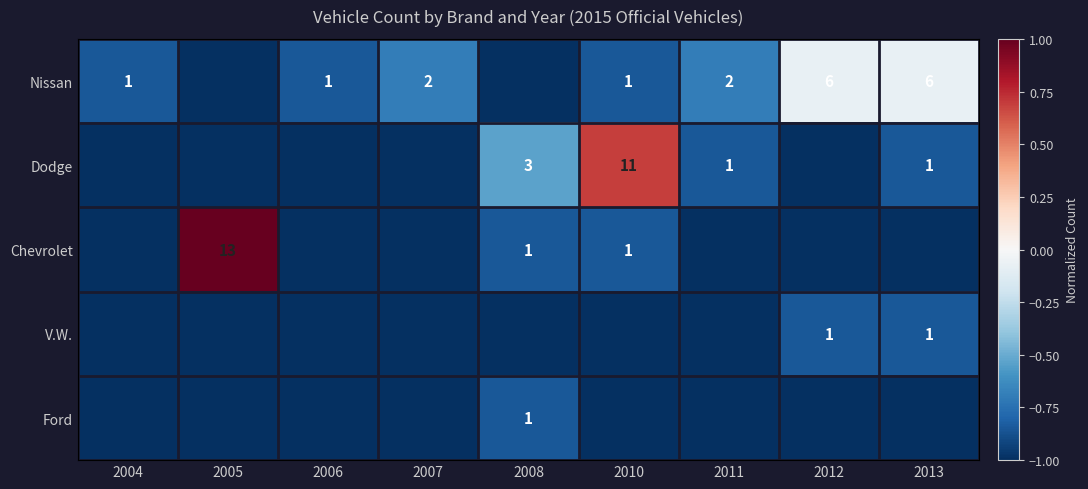

Is the value of Nissan at 2006 greater than the value of Dodge at 2008?

No